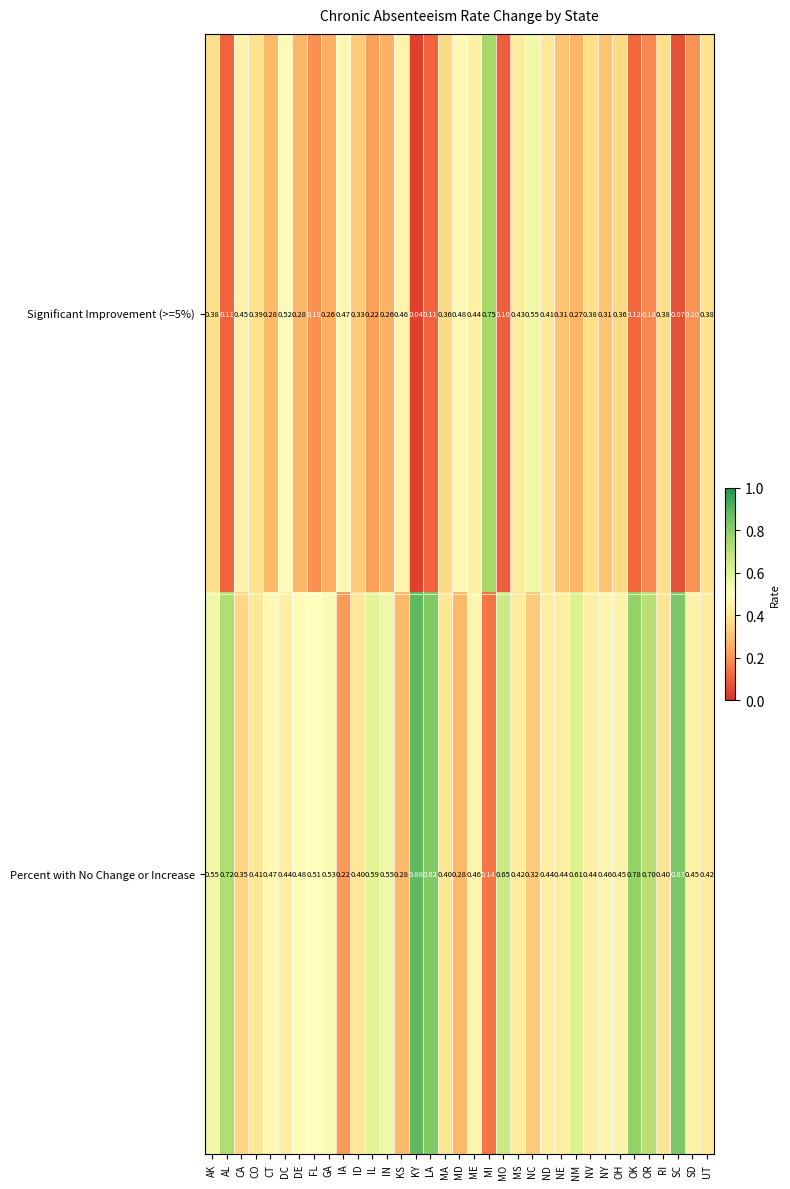

Which series has the largest total across all categories?

Percent with No Change or Increase